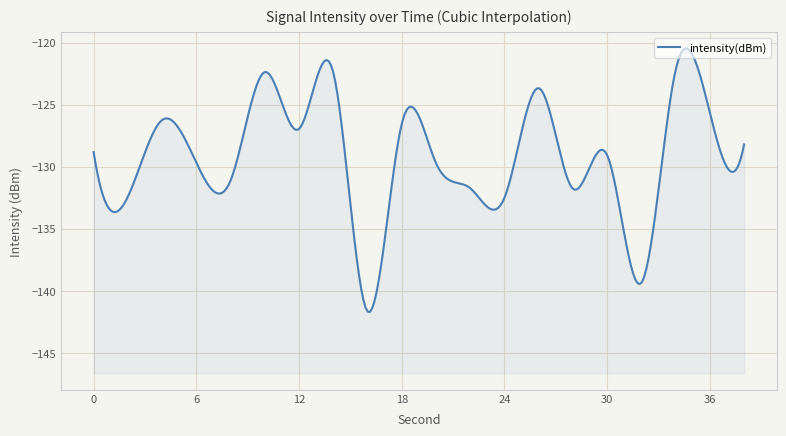

What is the average value?

-129.1